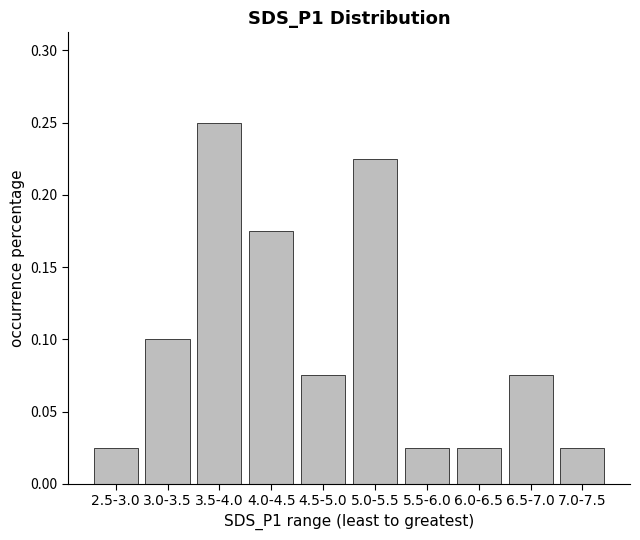

What is the label of the 3rd bar from the left?

3.5-4.0